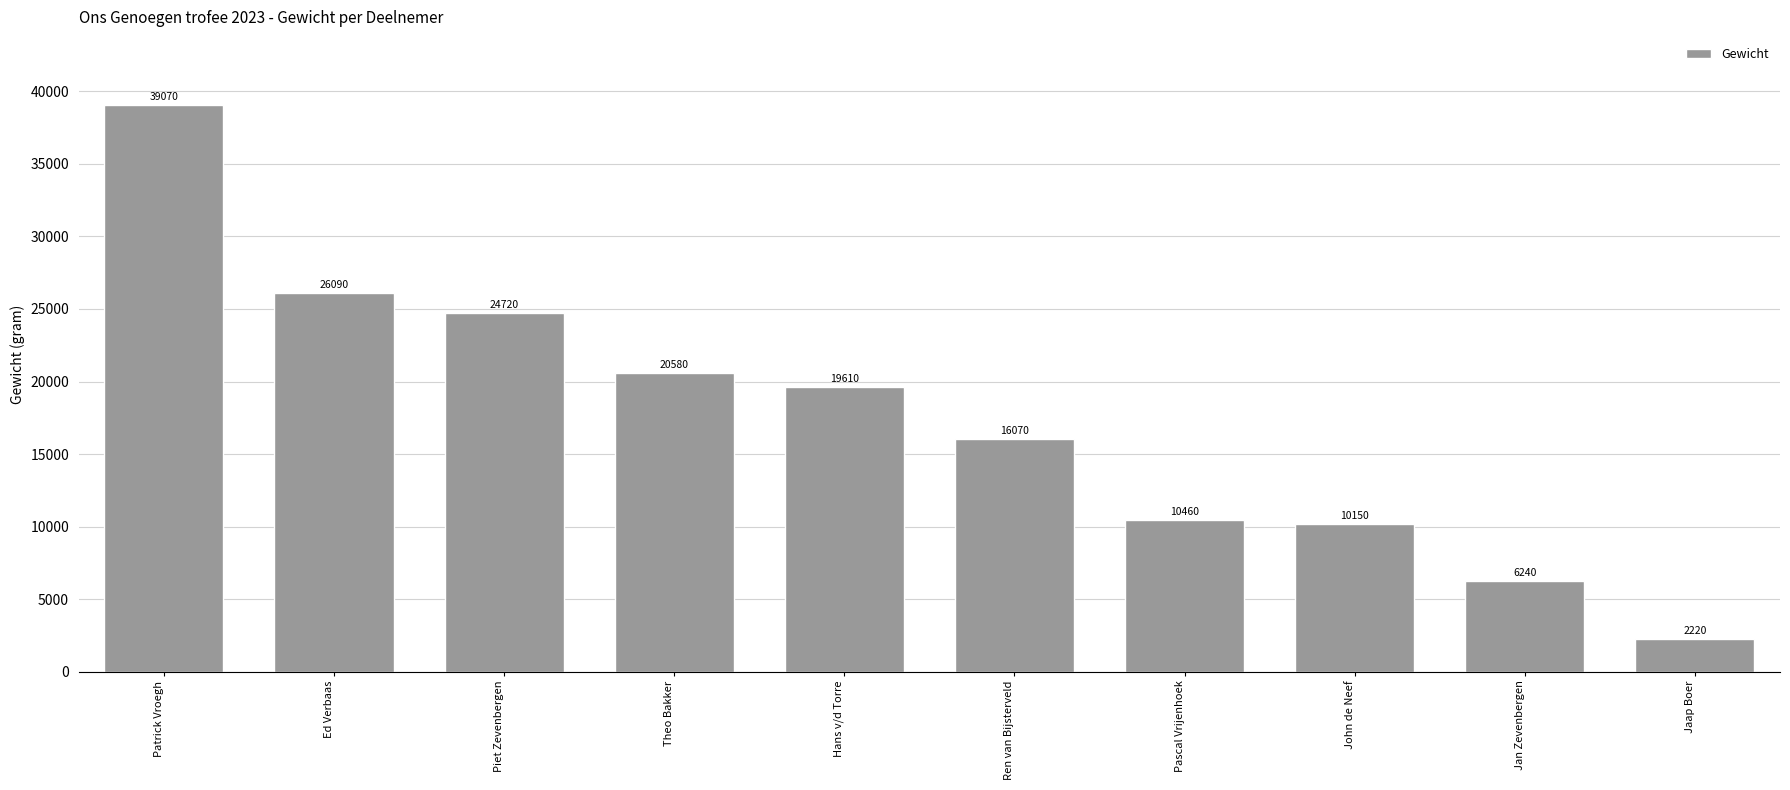

Reading left to right, transcribe all the data shown in this chart.

39070	26090	24720	20580	19610	16070	10460	10150	6240	2220